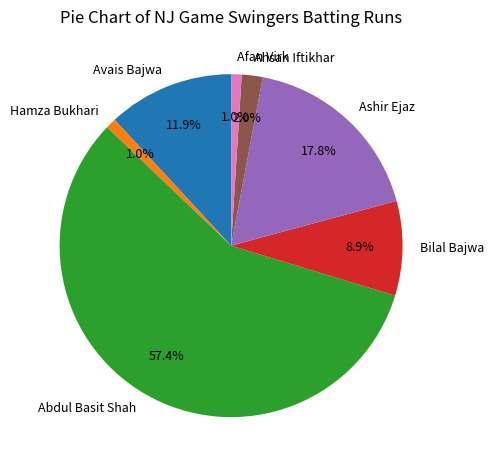

What percentage is the Afan Virk slice, to the nearest percent?

1%